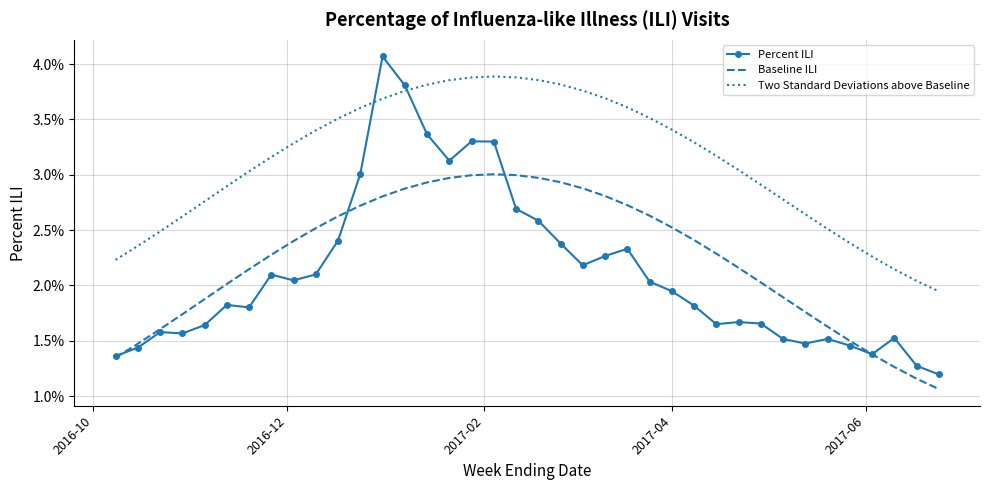

What are all the series names shown in the legend?

Percent ILI, Baseline ILI, Two Standard Deviations above Baseline